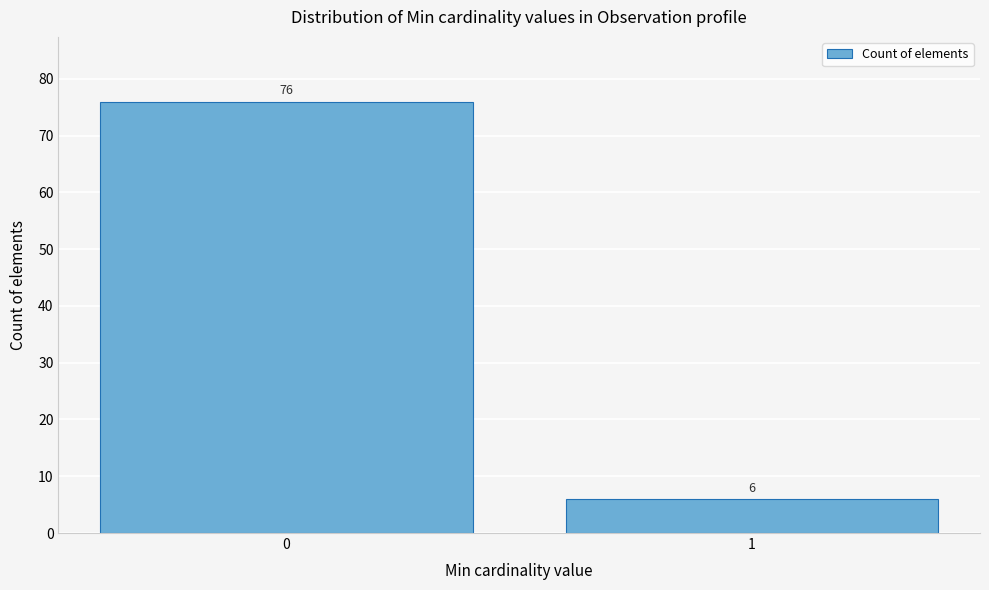

Reading right to left, list all the values displayed in this chart.

6	76